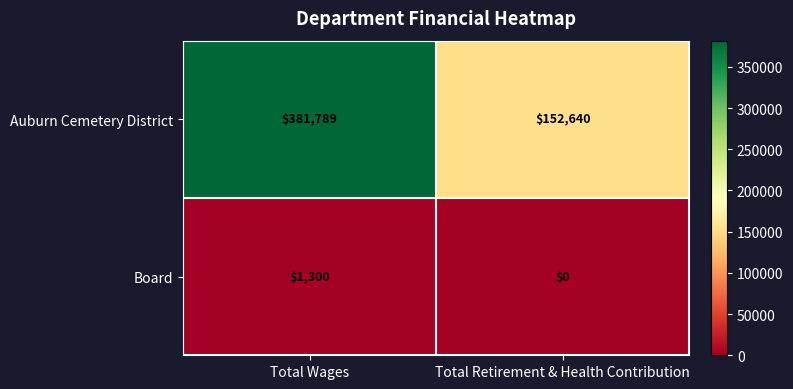

The Board series shows 507 at Total Wages. True or false?

False